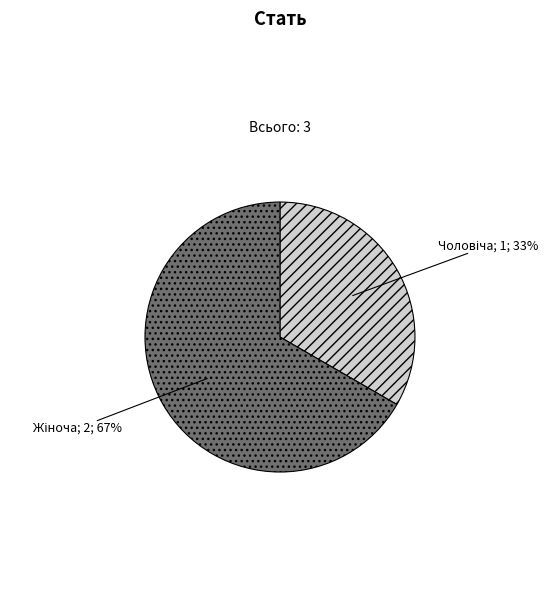

To the nearest percent, what is the average slice percentage?

50%